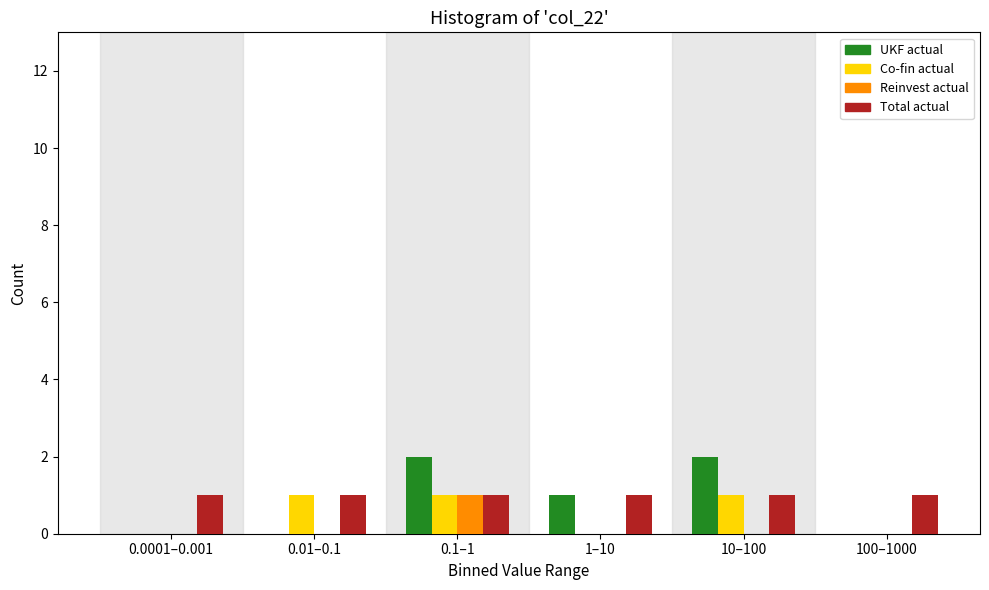

Reading left to right, extract all data points from this chart.

UKF actual: 0.0001–0.001=0	0.01–0.1=0	0.1–1=2	1–10=1	10–100=2	100–1000=0
Co-fin actual: 0.0001–0.001=0	0.01–0.1=1	0.1–1=1	1–10=0	10–100=1	100–1000=0
Reinvest actual: 0.0001–0.001=0	0.01–0.1=0	0.1–1=1	1–10=0	10–100=0	100–1000=0
Total actual: 0.0001–0.001=1	0.01–0.1=1	0.1–1=1	1–10=1	10–100=1	100–1000=1